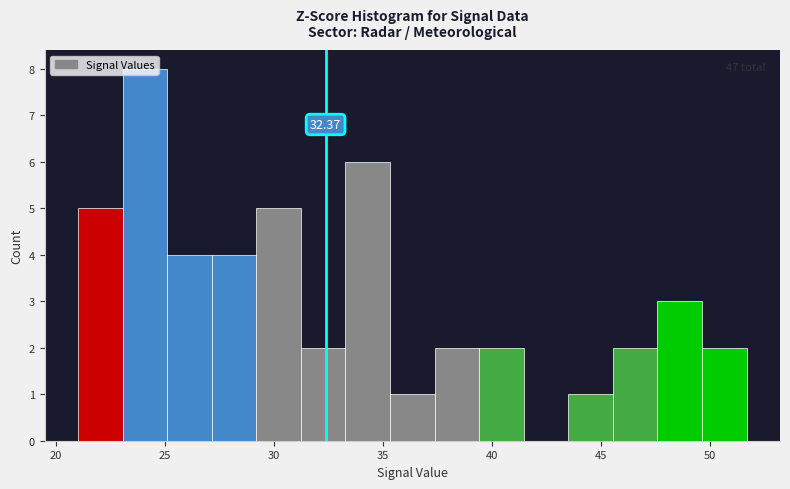

Which range on the x-axis has the tallest bar?

23.0 to 25.0